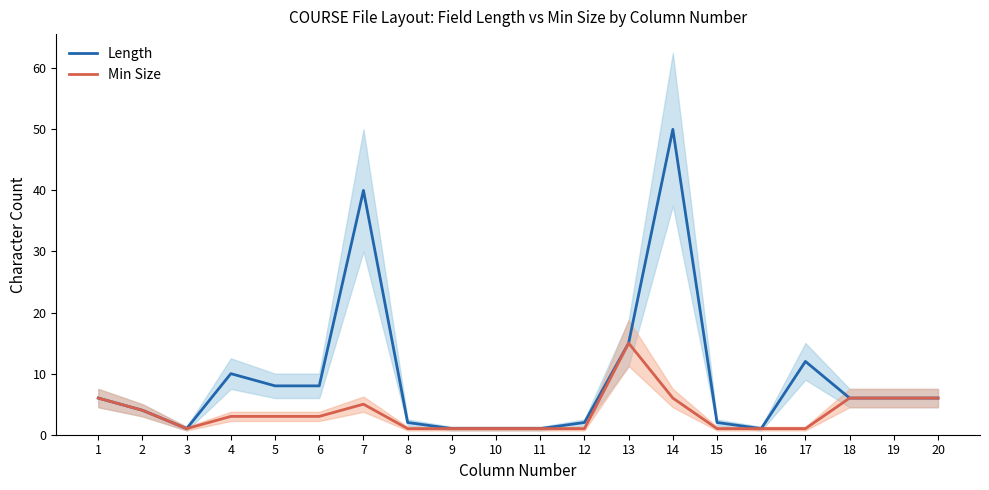

Between 4 and 13, which series saw the biggest shift?

Min Size